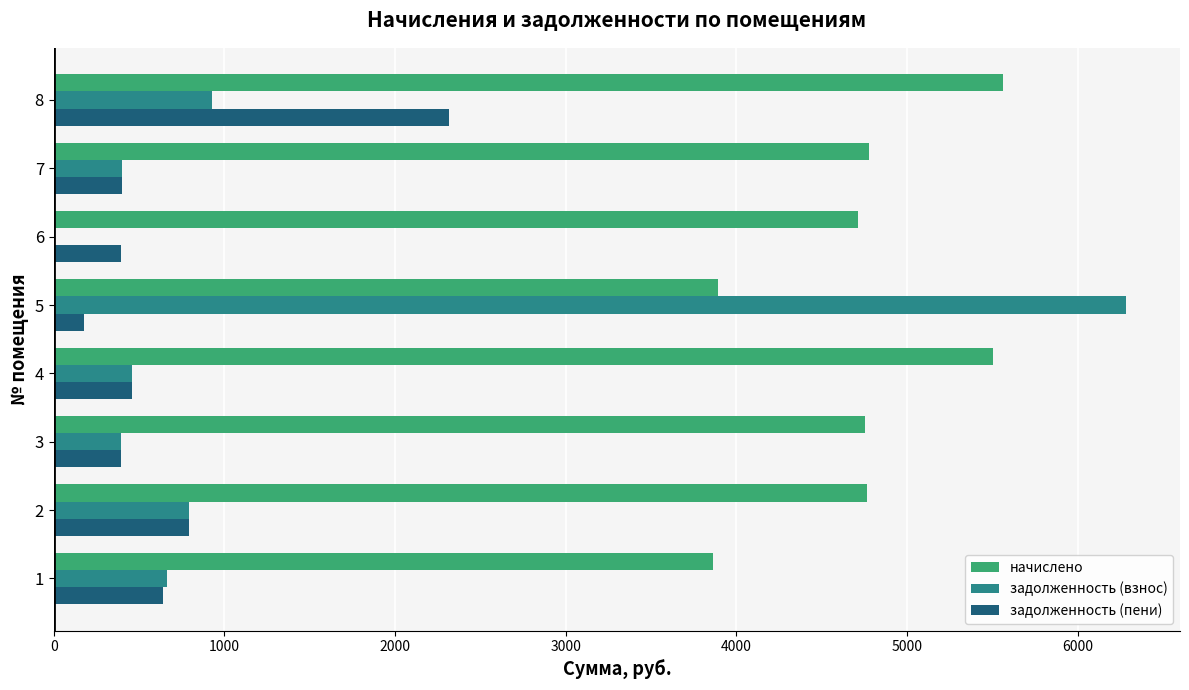

What is the total value across all series at 4?

6420.7